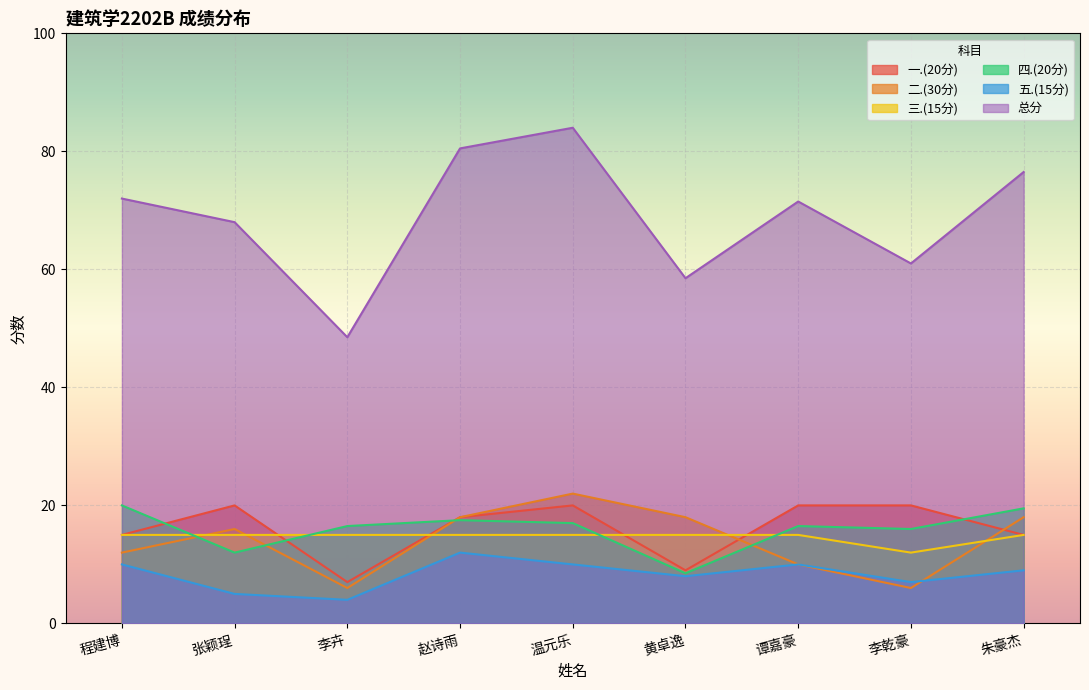

What is the label of the 1st point from the right?

朱豪杰